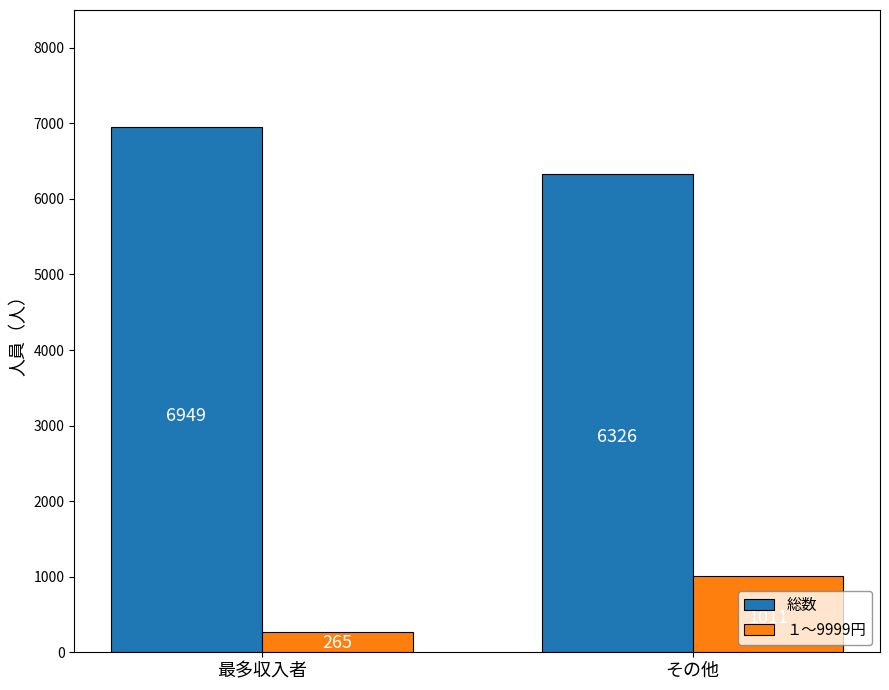

What is the highest value of the 総数 series?

6949